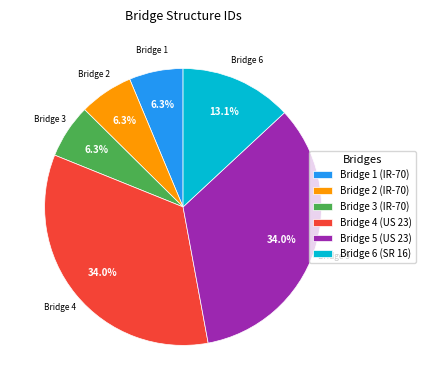

What is the ratio of the value at Bridge 3 (IR-70) to the value at Bridge 6 (SR 16)?

0.5